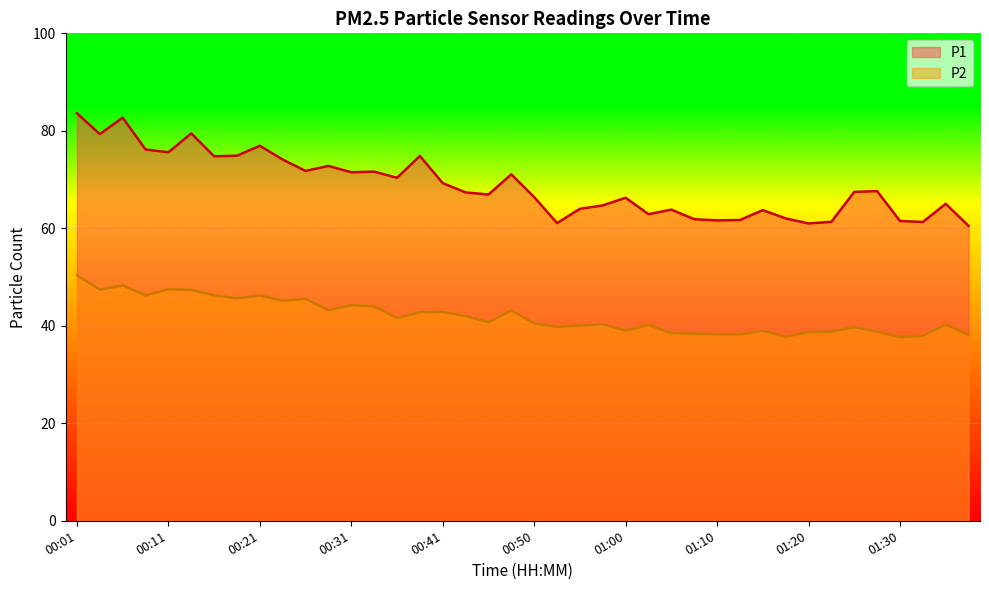

How many lines are shown in the chart?

2